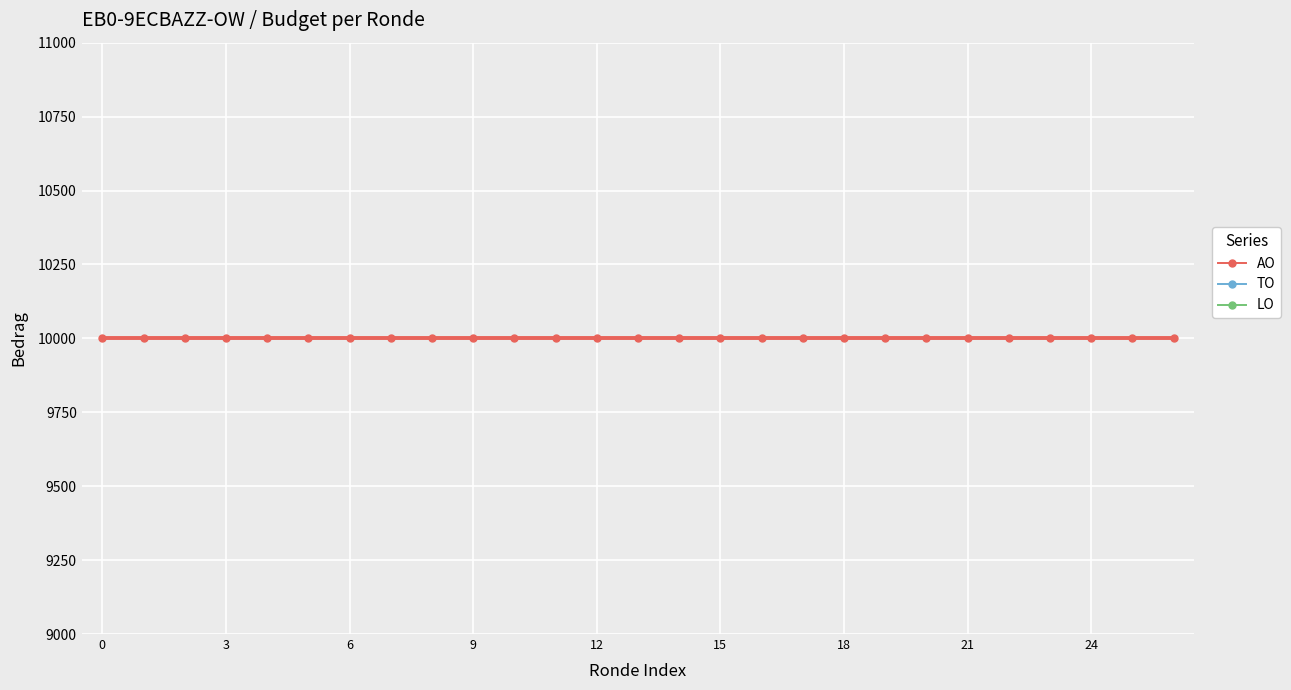

Which has a higher value, 21 or 0?

21